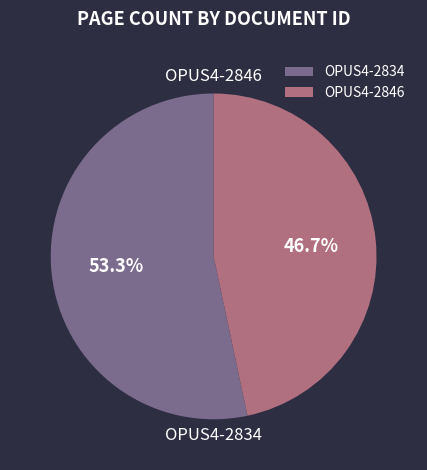

Which slice is the largest?

OPUS4-2834